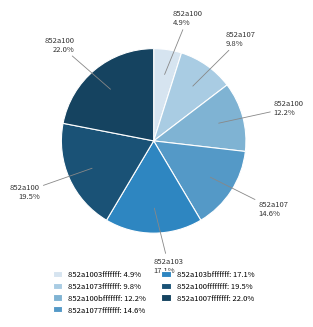

To the nearest percent, what is the average slice percentage?

14%